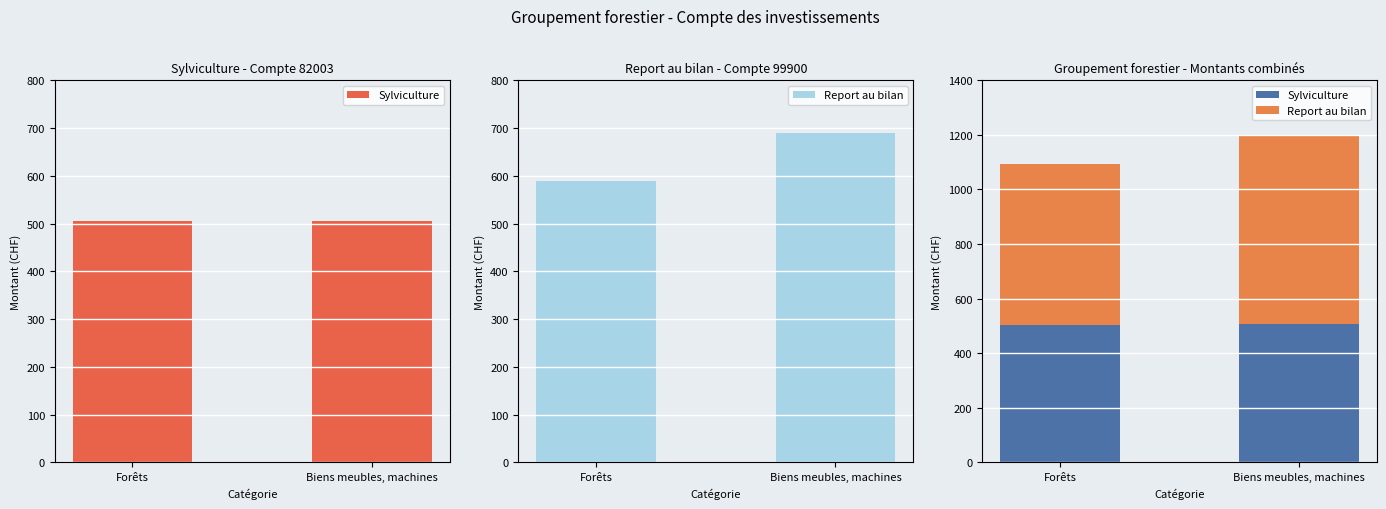

What position from the left is Biens meubles, machines?

2